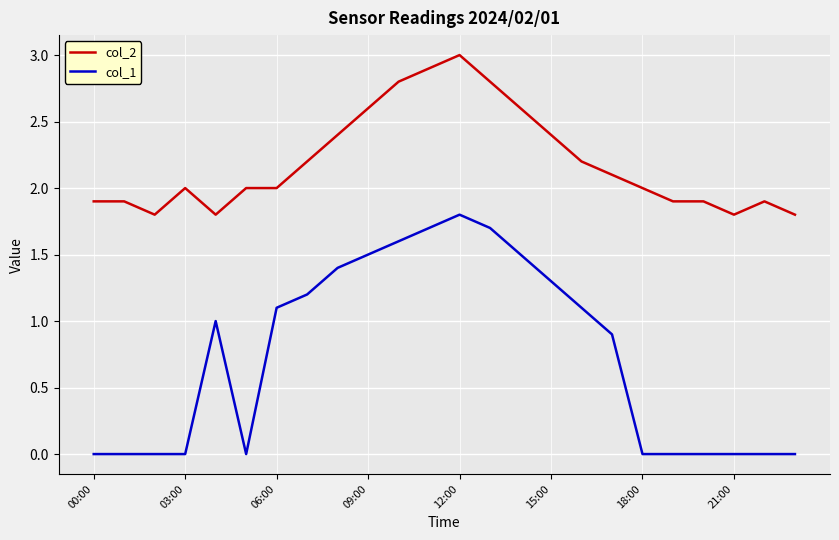

True or false: col_2 and col_1 intersect in this chart.

False